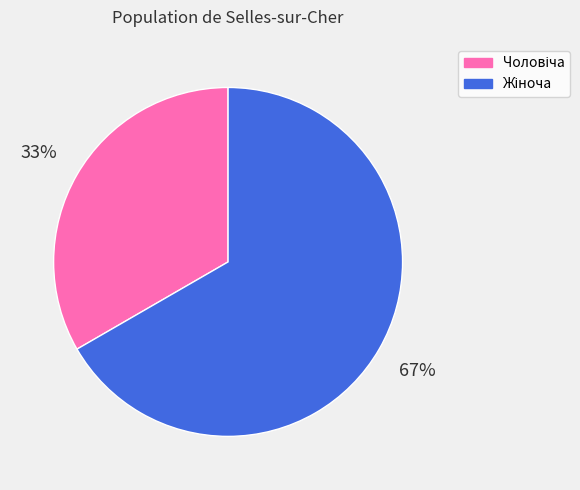

Count the number of slices in the pie.

2